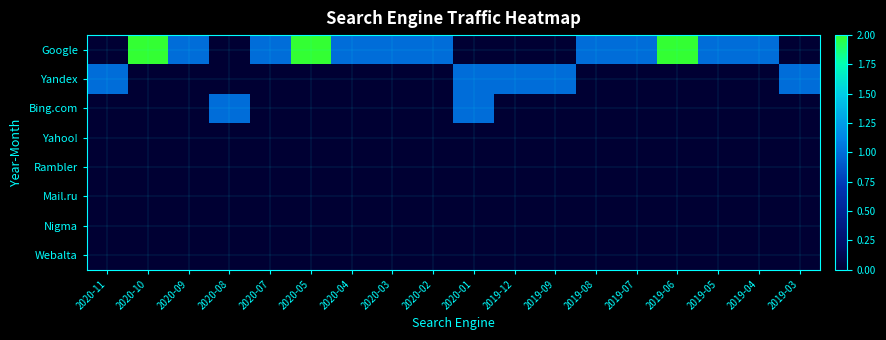

Reading left to right, what are all the values shown in this chart?

Google: 2020-11=0	2020-10=2	2020-09=1	2020-08=0	2020-07=1	2020-05=2	2020-04=1	2020-03=1	2020-02=1	2020-01=0	2019-12=0	2019-09=0	2019-08=1	2019-07=1	2019-06=2	2019-05=1	2019-04=1	2019-03=0
Yandex: 2020-11=1	2020-10=0	2020-09=0	2020-08=0	2020-07=0	2020-05=0	2020-04=0	2020-03=0	2020-02=0	2020-01=1	2019-12=1	2019-09=1	2019-08=0	2019-07=0	2019-06=0	2019-05=0	2019-04=0	2019-03=1
Bing.com: 2020-11=0	2020-10=0	2020-09=0	2020-08=1	2020-07=0	2020-05=0	2020-04=0	2020-03=0	2020-02=0	2020-01=1	2019-12=0	2019-09=0	2019-08=0	2019-07=0	2019-06=0	2019-05=0	2019-04=0	2019-03=0
Yahoo!: 2020-11=0	2020-10=0	2020-09=0	2020-08=0	2020-07=0	2020-05=0	2020-04=0	2020-03=0	2020-02=0	2020-01=0	2019-12=0	2019-09=0	2019-08=0	2019-07=0	2019-06=0	2019-05=0	2019-04=0	2019-03=0
Rambler: 2020-11=0	2020-10=0	2020-09=0	2020-08=0	2020-07=0	2020-05=0	2020-04=0	2020-03=0	2020-02=0	2020-01=0	2019-12=0	2019-09=0	2019-08=0	2019-07=0	2019-06=0	2019-05=0	2019-04=0	2019-03=0
Mail.ru: 2020-11=0	2020-10=0	2020-09=0	2020-08=0	2020-07=0	2020-05=0	2020-04=0	2020-03=0	2020-02=0	2020-01=0	2019-12=0	2019-09=0	2019-08=0	2019-07=0	2019-06=0	2019-05=0	2019-04=0	2019-03=0
Nigma: 2020-11=0	2020-10=0	2020-09=0	2020-08=0	2020-07=0	2020-05=0	2020-04=0	2020-03=0	2020-02=0	2020-01=0	2019-12=0	2019-09=0	2019-08=0	2019-07=0	2019-06=0	2019-05=0	2019-04=0	2019-03=0
Webalta: 2020-11=0	2020-10=0	2020-09=0	2020-08=0	2020-07=0	2020-05=0	2020-04=0	2020-03=0	2020-02=0	2020-01=0	2019-12=0	2019-09=0	2019-08=0	2019-07=0	2019-06=0	2019-05=0	2019-04=0	2019-03=0